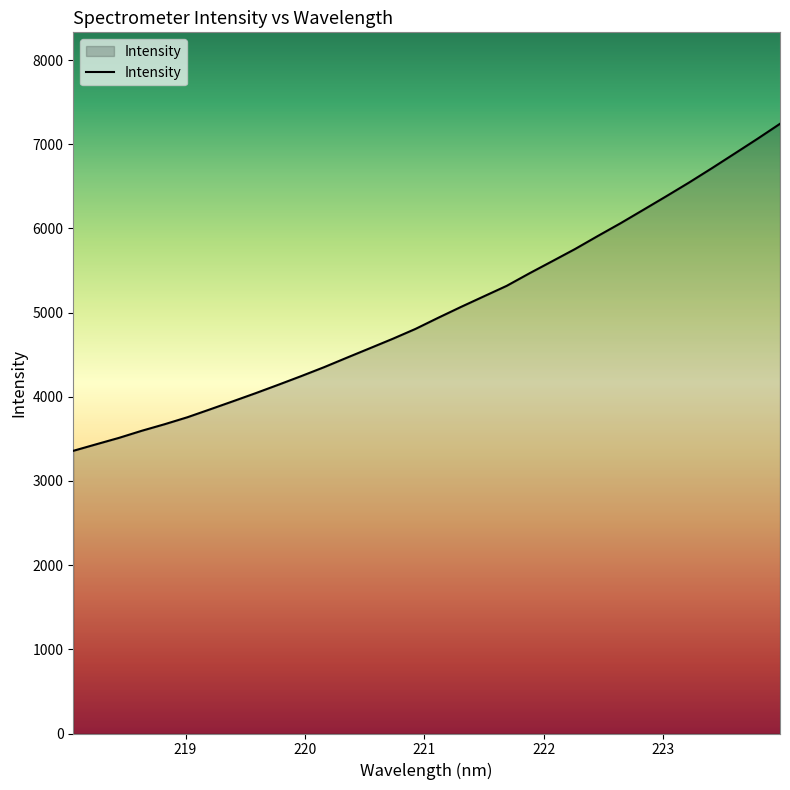

What is the difference between the maximum and minimum values?

3885.1